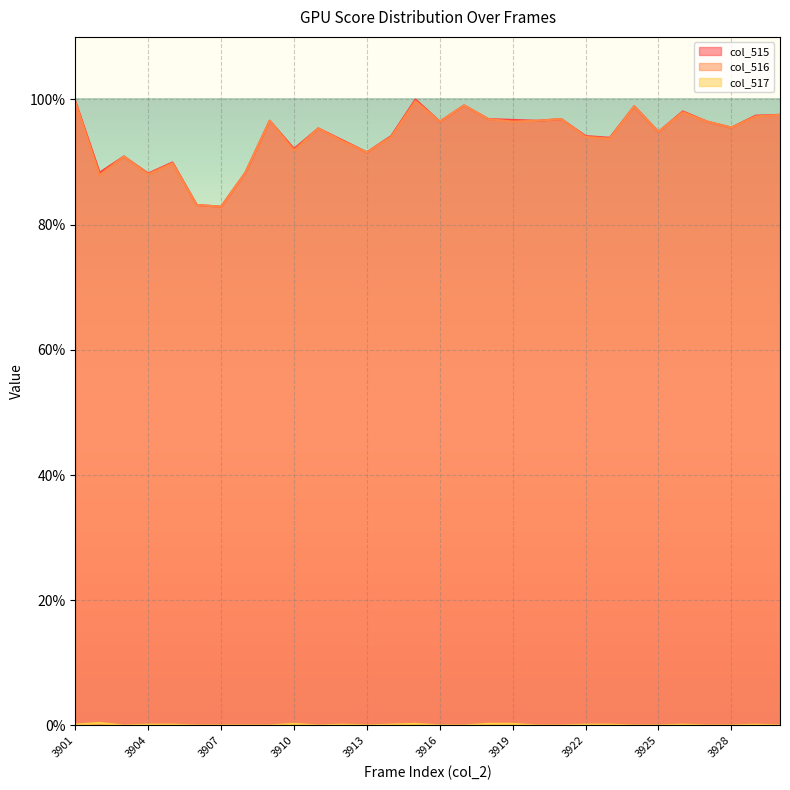

What is the greatest value displayed?

100.0